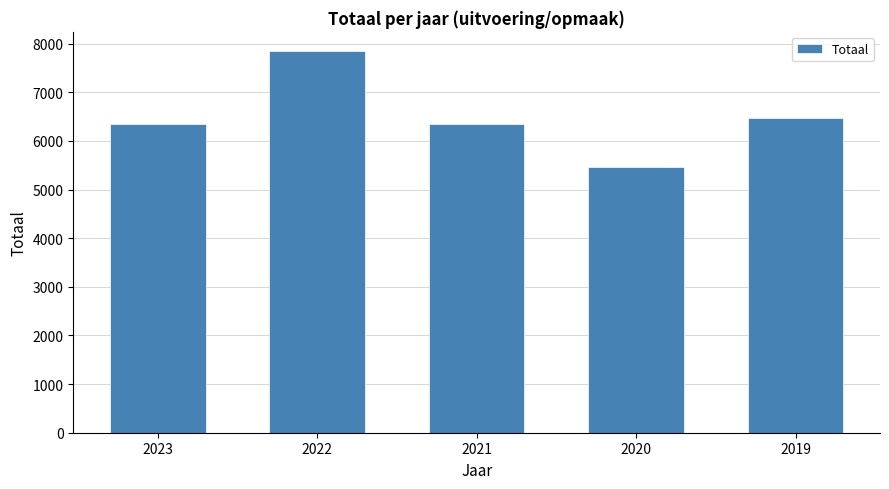

What is the difference between the values at 2020 and 2022?

2387